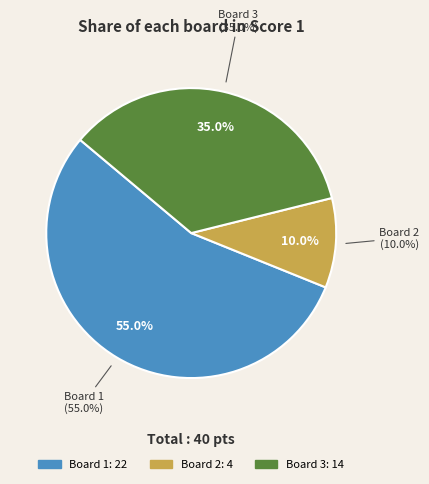

Is Board 3 the majority of the pie?

No